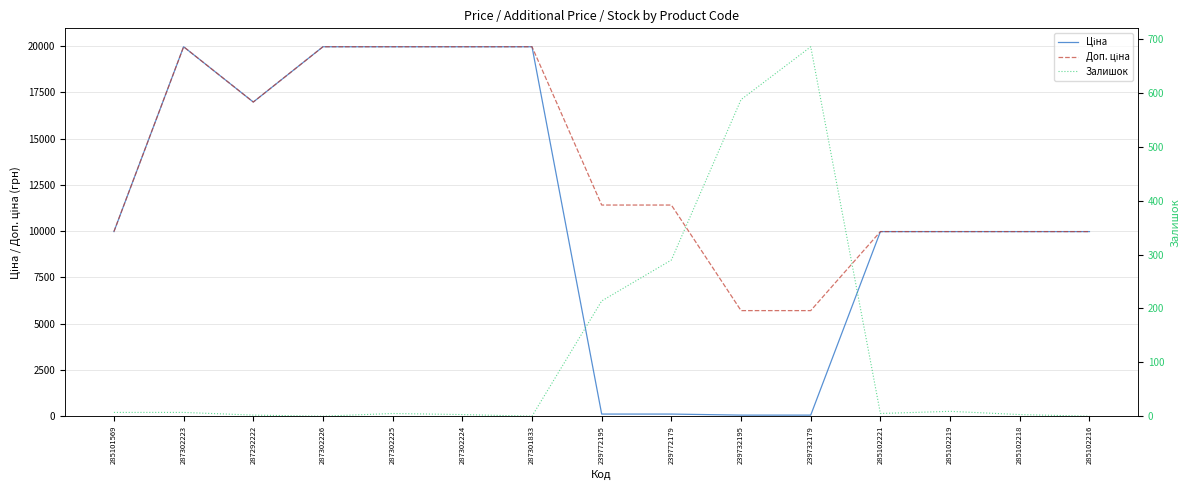

At how many categories does at least one series exceed 14068?

6